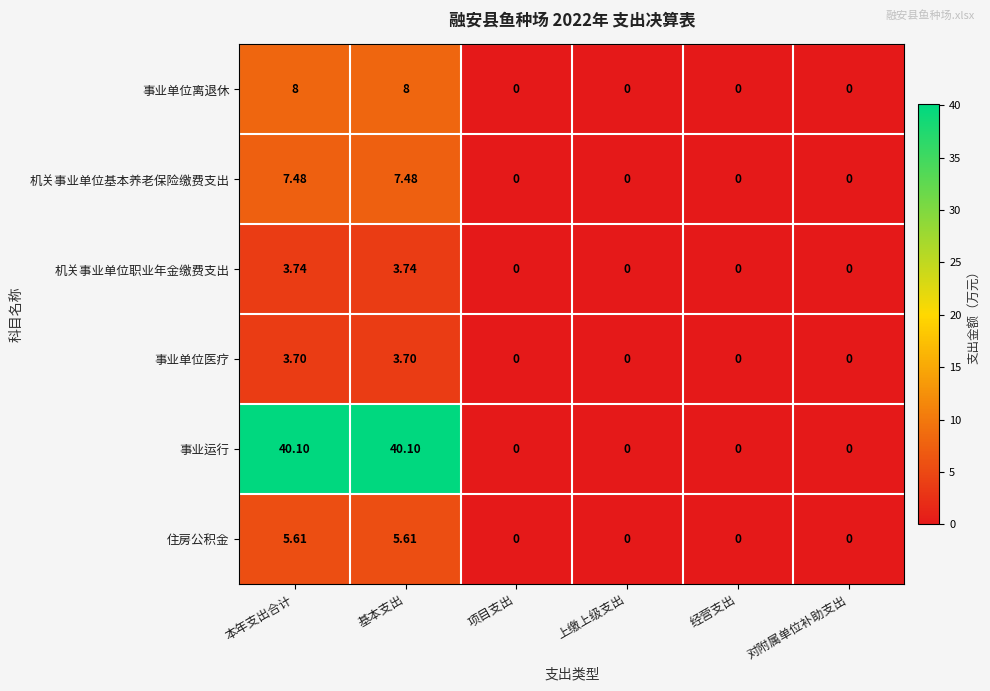

Rank the series by their maximum value, from lowest to highest.

事业单位医疗, 机关事业单位职业年金缴费支出, 住房公积金, 机关事业单位基本养老保险缴费支出, 事业单位离退休, 事业运行